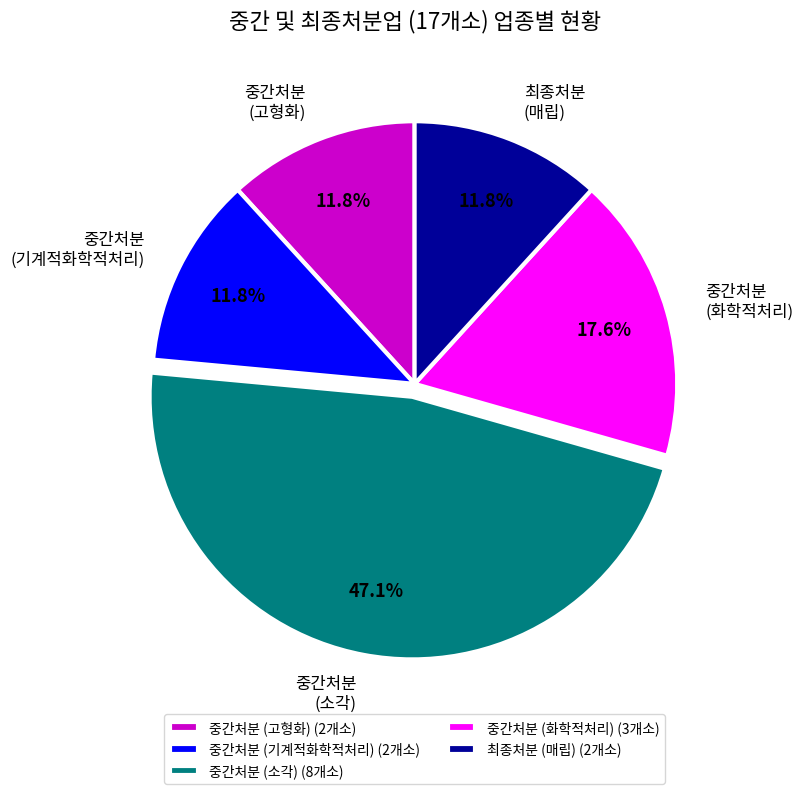

Does any single category account for the majority?

No